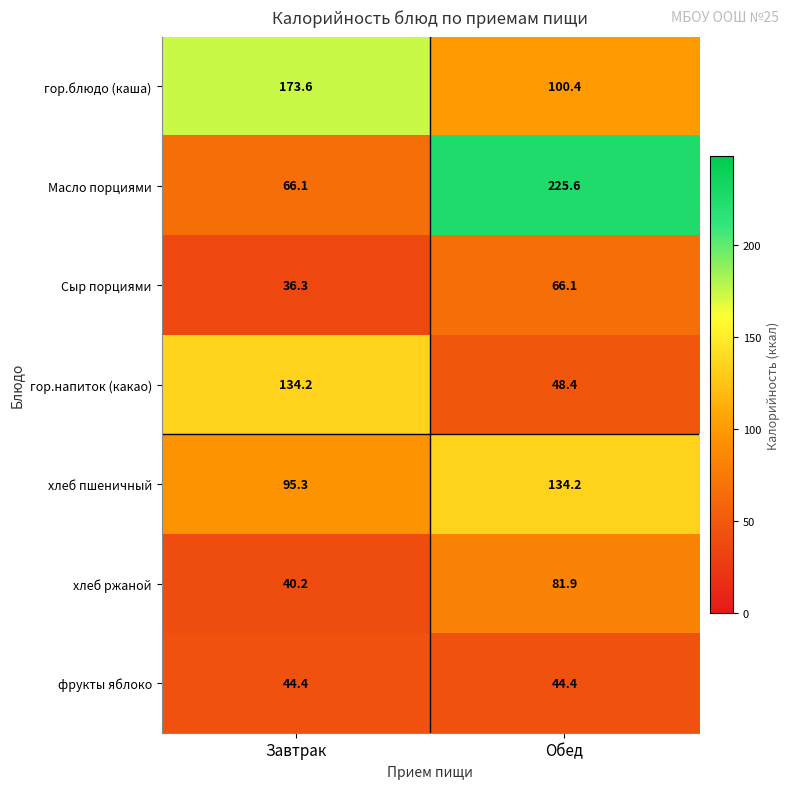

At which category is the sum across all series the highest?

Обед